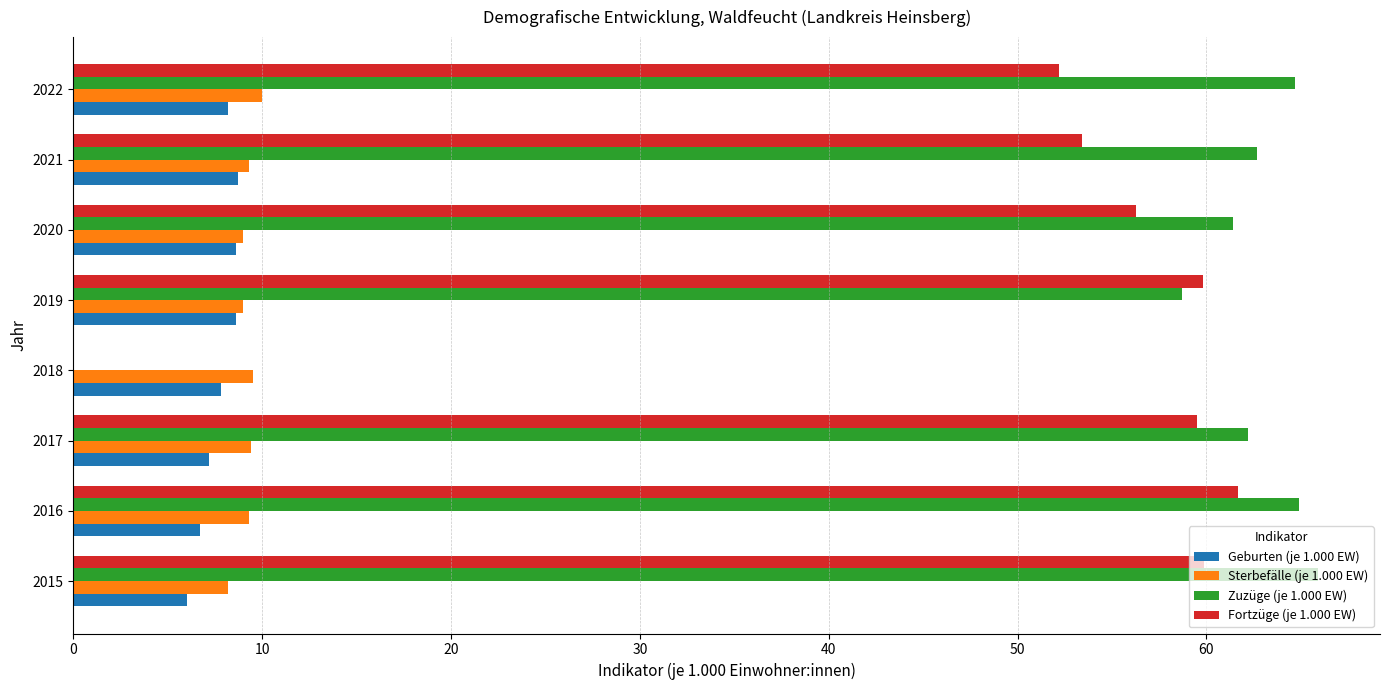

What is the greatest value displayed?

65.9